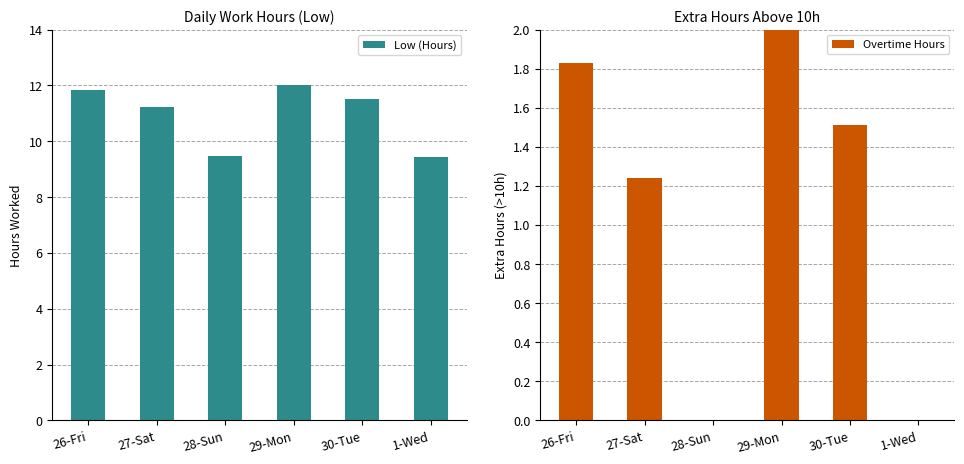

What are all the series names shown in the legend?

Low (Hours), Overtime Hours